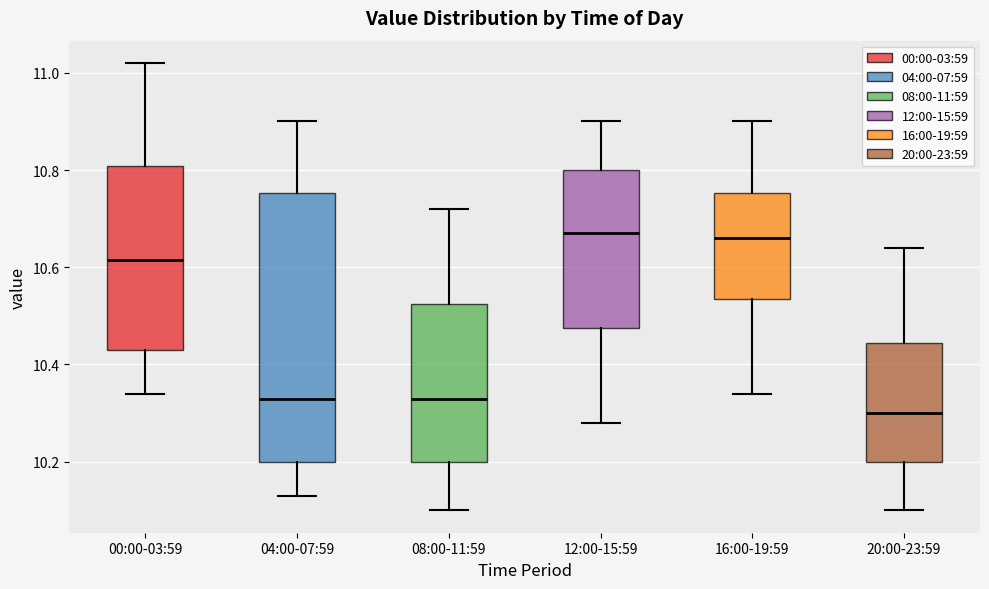

Reading left to right, transcribe this box plot: for each box, give where its median line is, the range the box spans, and where its two whiskers end, as read against the y-axis. The values are not printed on the chart, so give them approximately, as read against the axis.

00:00-03:59: median 10.62, box 10.44 to 10.80, whiskers 10.34 to 11.02
04:00-07:59: median 10.34, box 10.20 to 10.76, whiskers 10.14 to 10.90
08:00-11:59: median 10.34, box 10.20 to 10.52, whiskers 10.10 to 10.72
12:00-15:59: median 10.68, box 10.48 to 10.80, whiskers 10.28 to 10.90
16:00-19:59: median 10.66, box 10.54 to 10.76, whiskers 10.34 to 10.90
20:00-23:59: median 10.30, box 10.20 to 10.44, whiskers 10.10 to 10.64